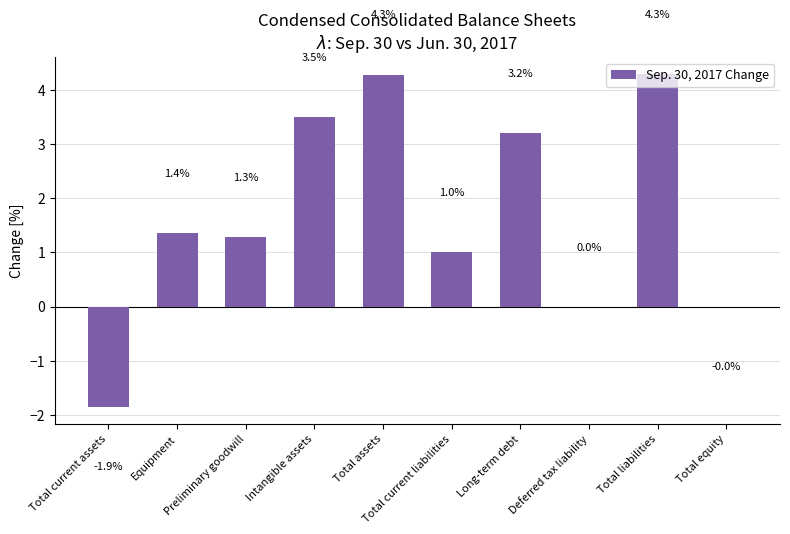

What is the maximum value shown in the chart?

4.3